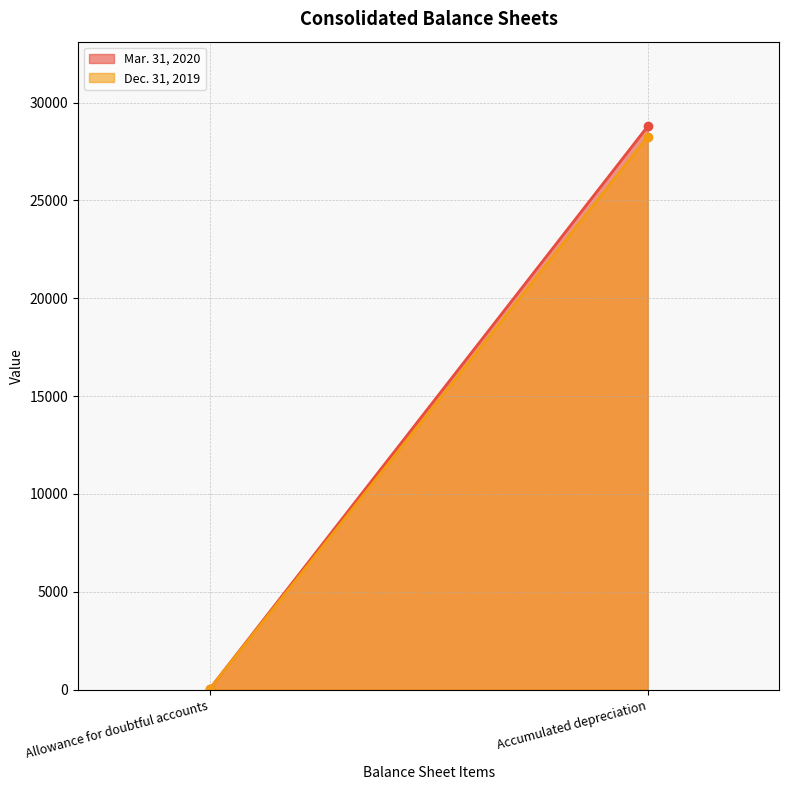

The Mar. 31, 2020 series shows 28795 at Accumulated depreciation. True or false?

True